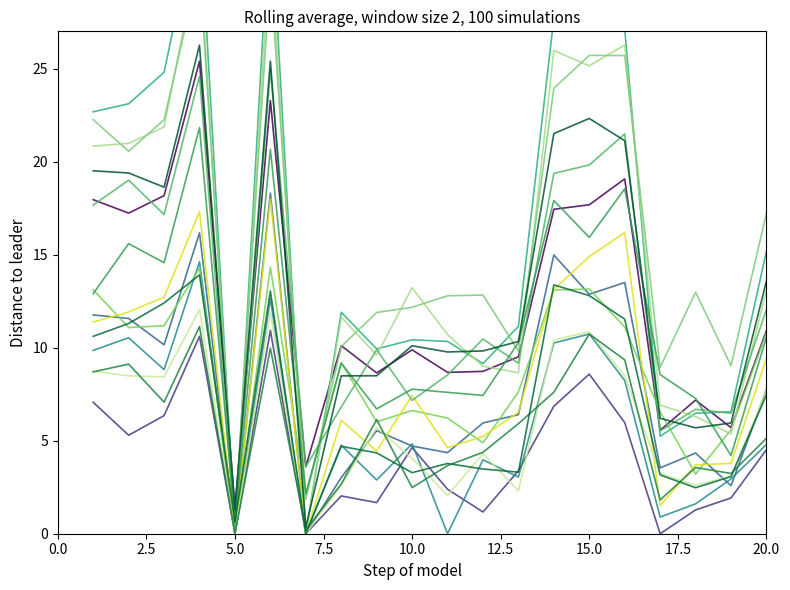

Where does the data first go above 10?

1